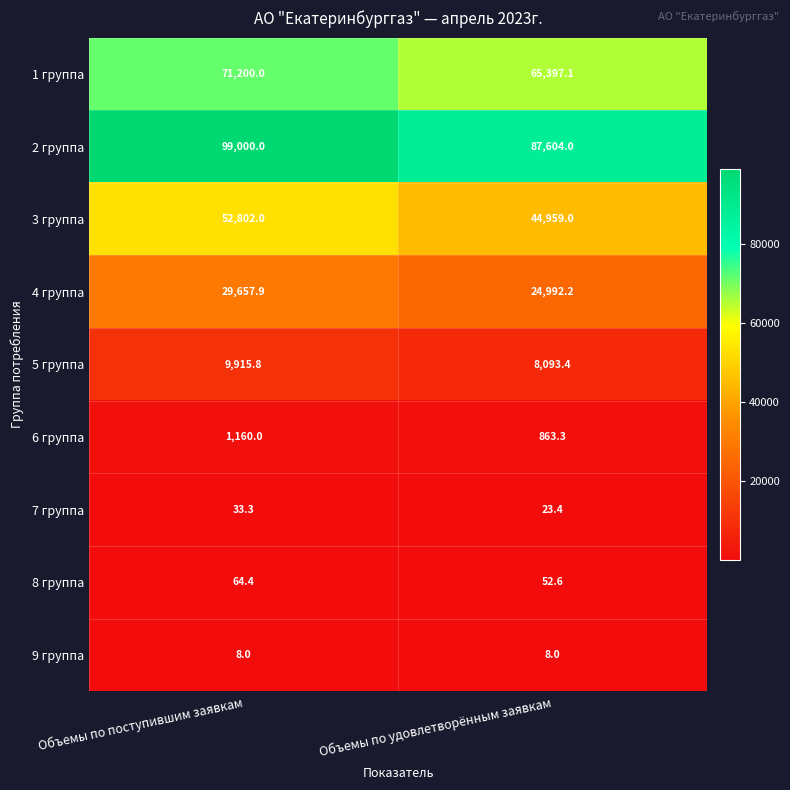

How many data points does each series have?

2